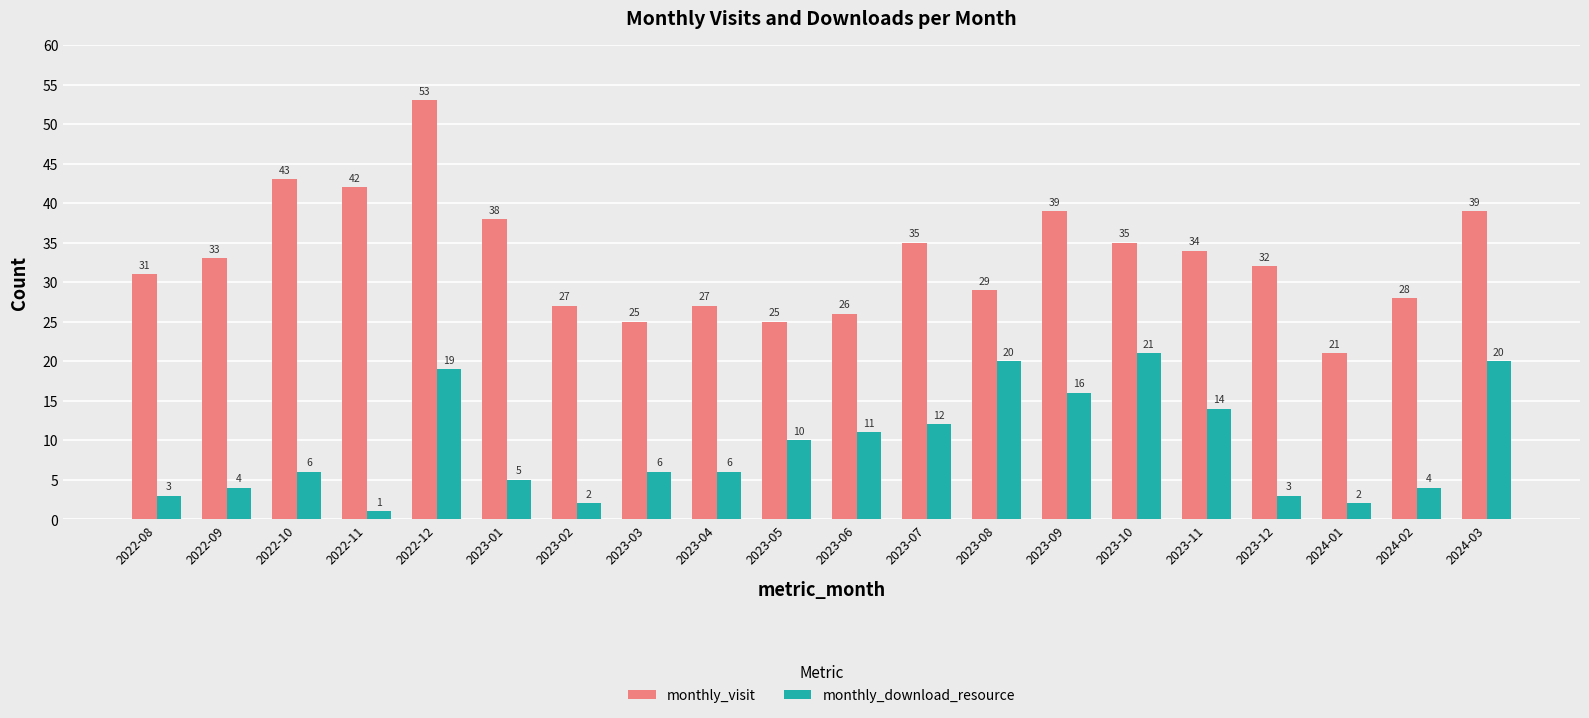

The monthly_download_resource series shows 16 at 2023-05. True or false?

False